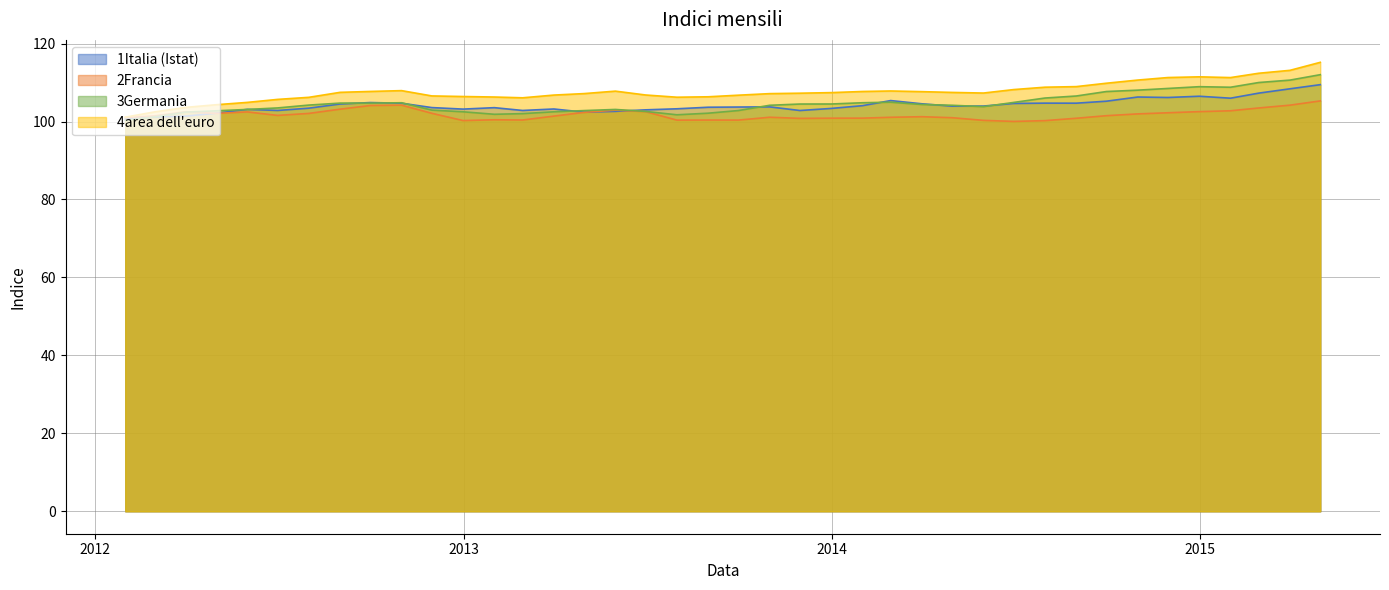

True or false: 3Germania has a value of 108.8 at 2015-01-31.

True